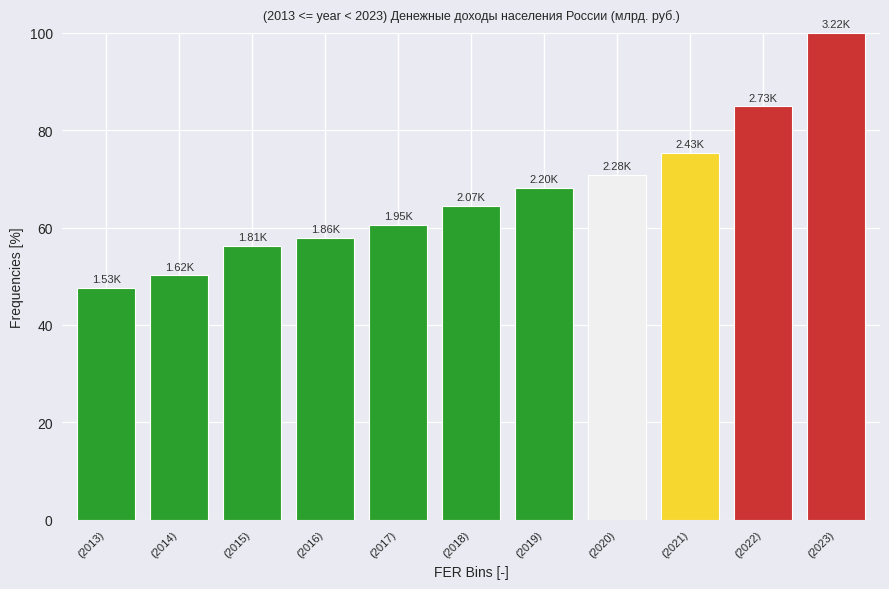

Approximately how many times larger is the value at (2017) compared to (2019)?

0.9